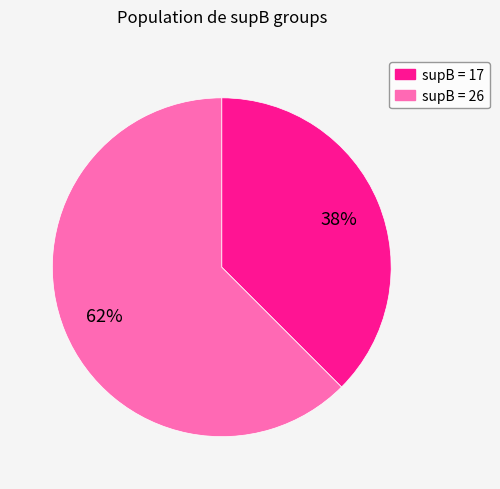

Count the number of slices in the pie.

2